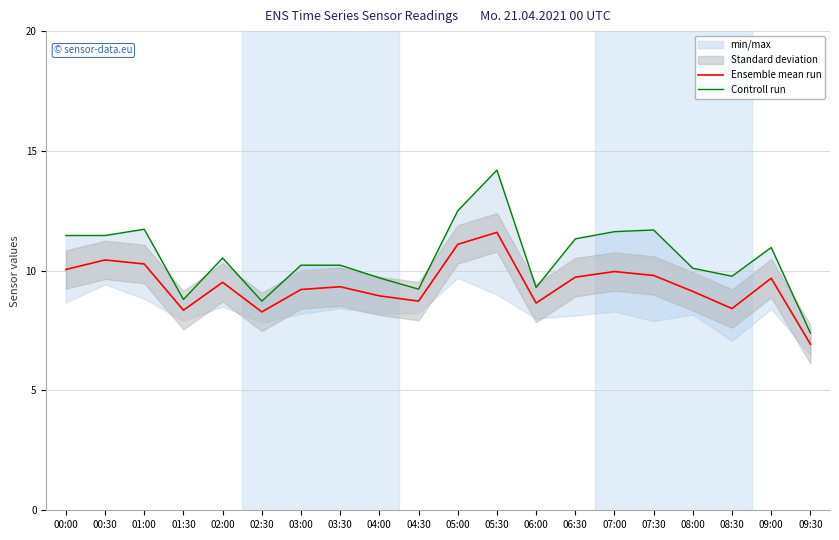

At how many categories does at least one series exceed 10?

13